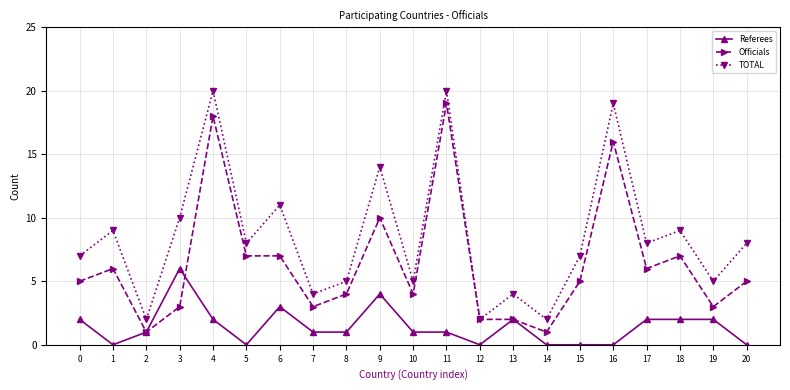

The TOTAL series shows 19 at 16. True or false?

True